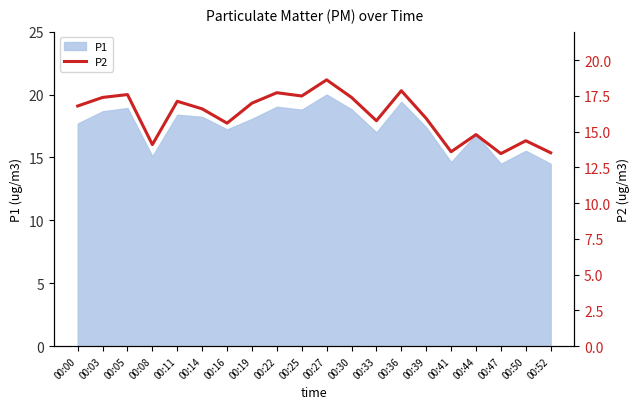

Which category has the highest value in the P1 series?

00:27